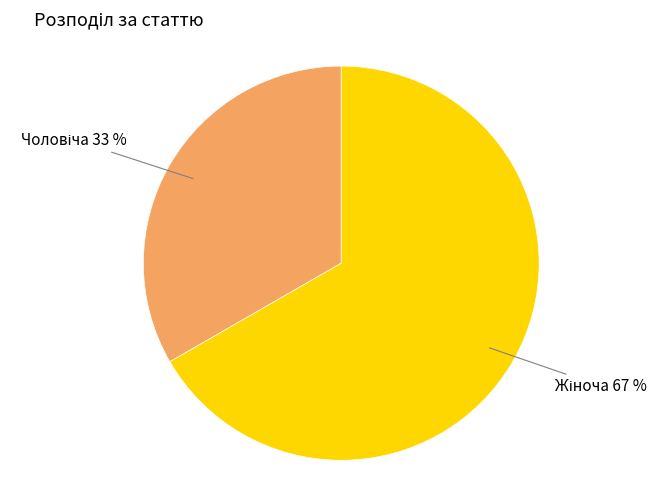

Does any single category account for the majority?

Yes